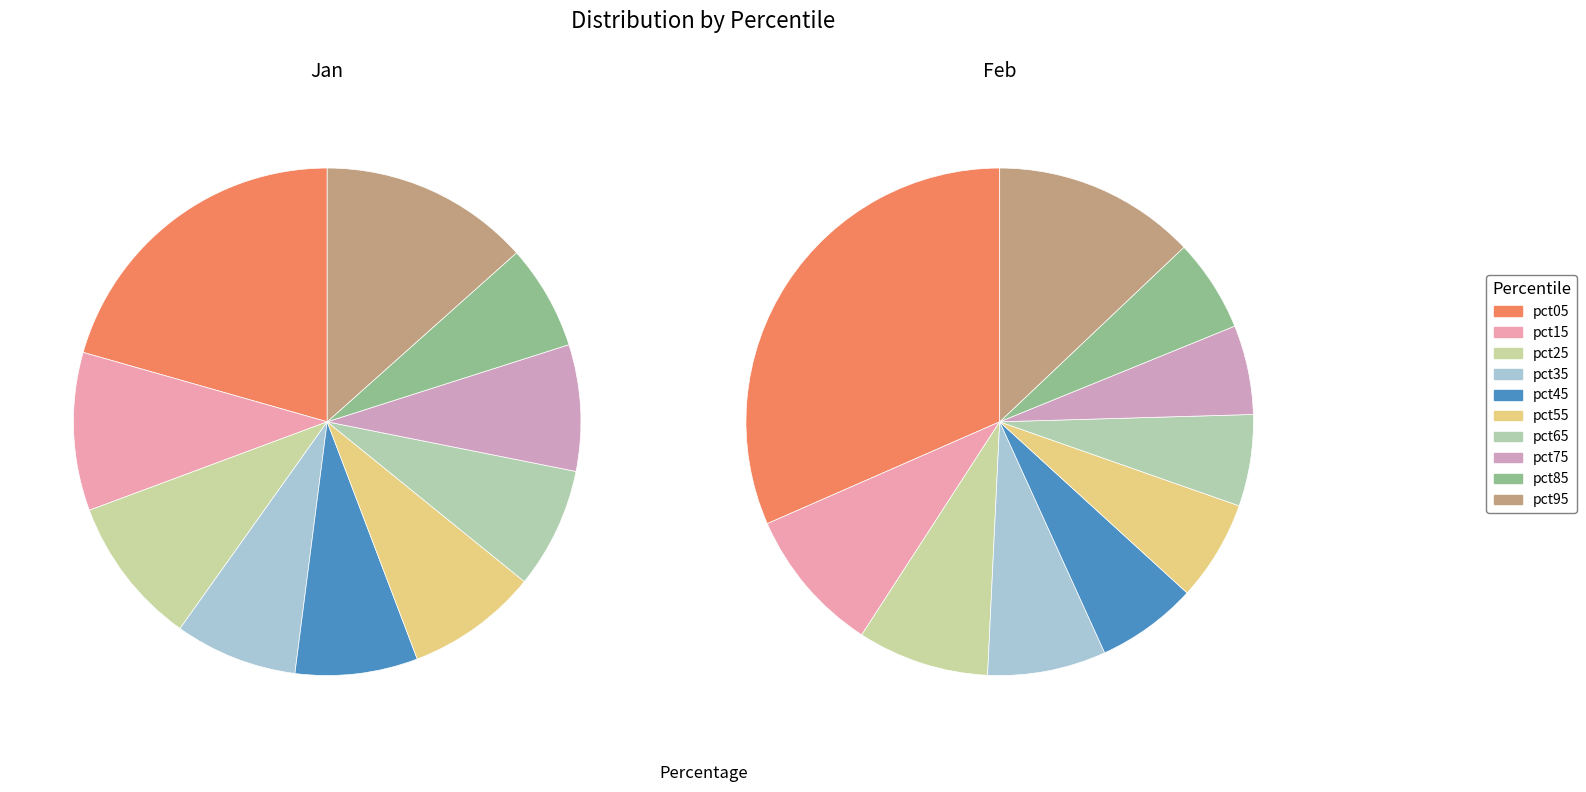

Does pct25 account for over 50% of the chart?

No